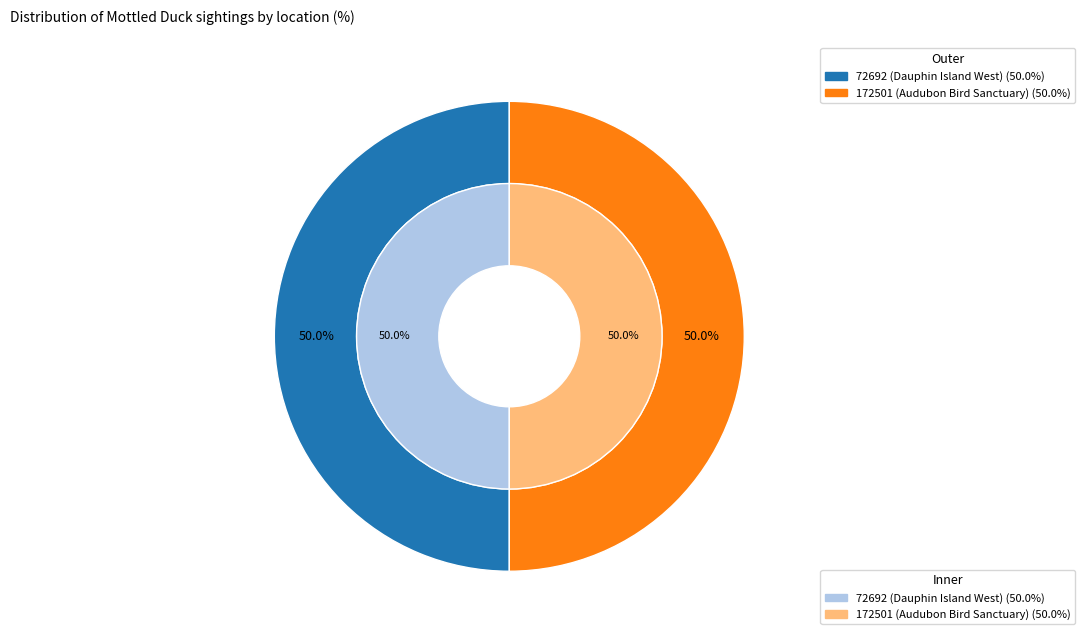

Is it true that 72692 (Dauphin Island West) is 61% of the pie?

False